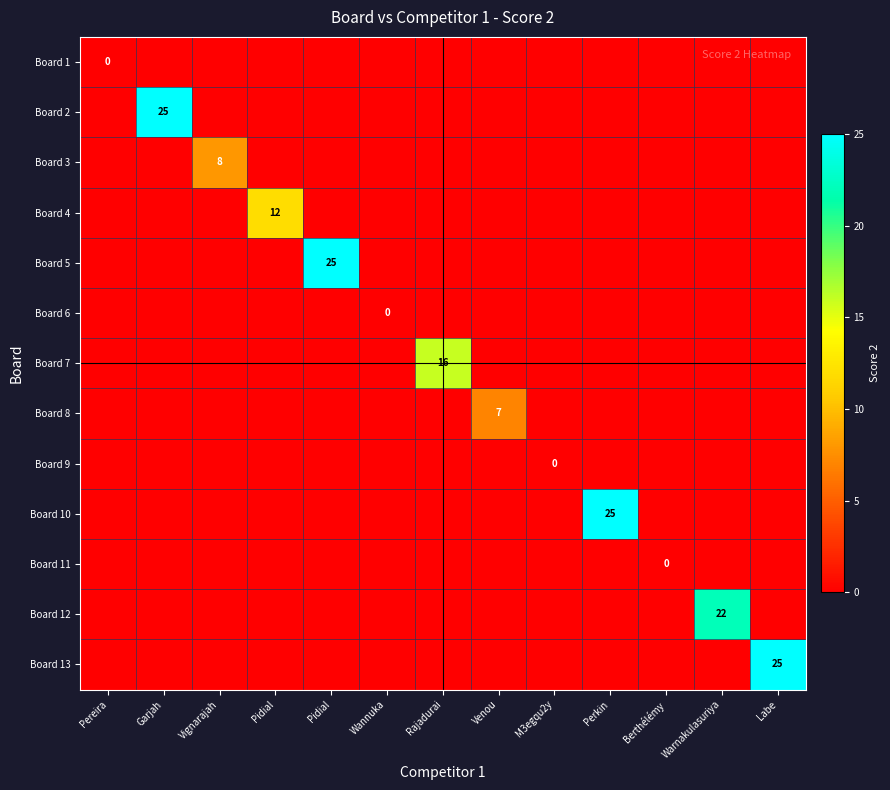

List the labels in order of Board 8 value, largest first.

Venou, Pereira, Garjah, Vignarajah, Pidial, Pidial, Wannuka, Rajadurai, M3egqu2y, Perkin, Berthélémy, Warnakulasuriya, Labe